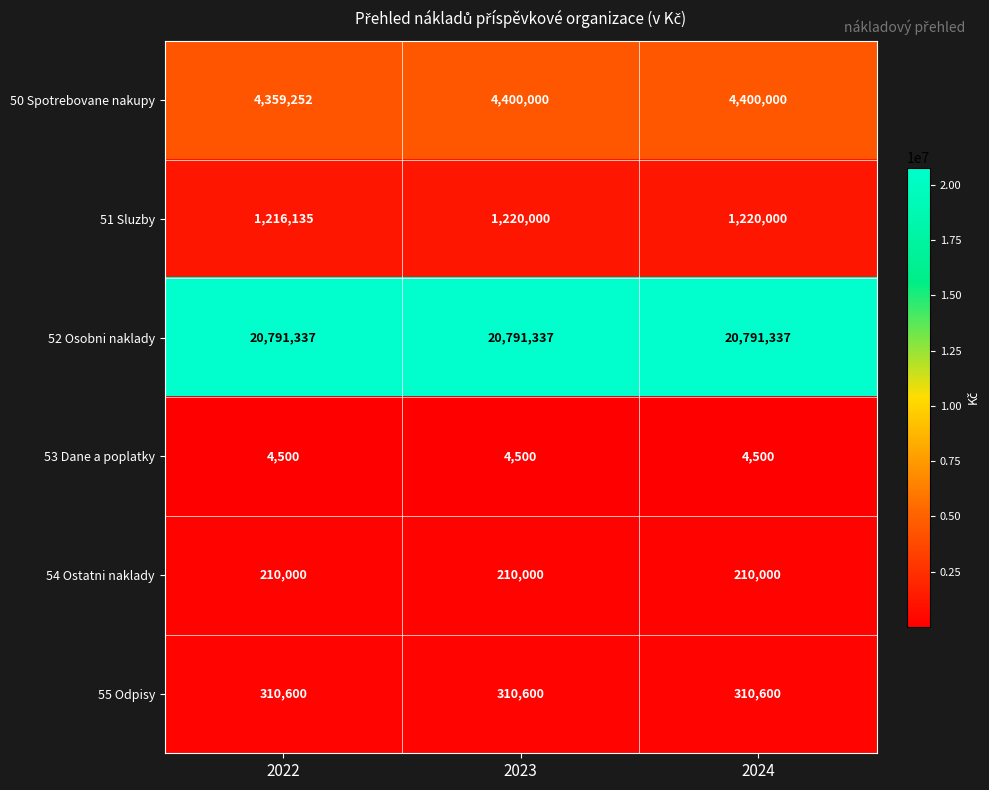

Rank the series at 2023 from highest to lowest value.

52 Osobni naklady, 50 Spotrebovane nakupy, 51 Sluzby, 55 Odpisy, 54 Ostatni naklady, 53 Dane a poplatky